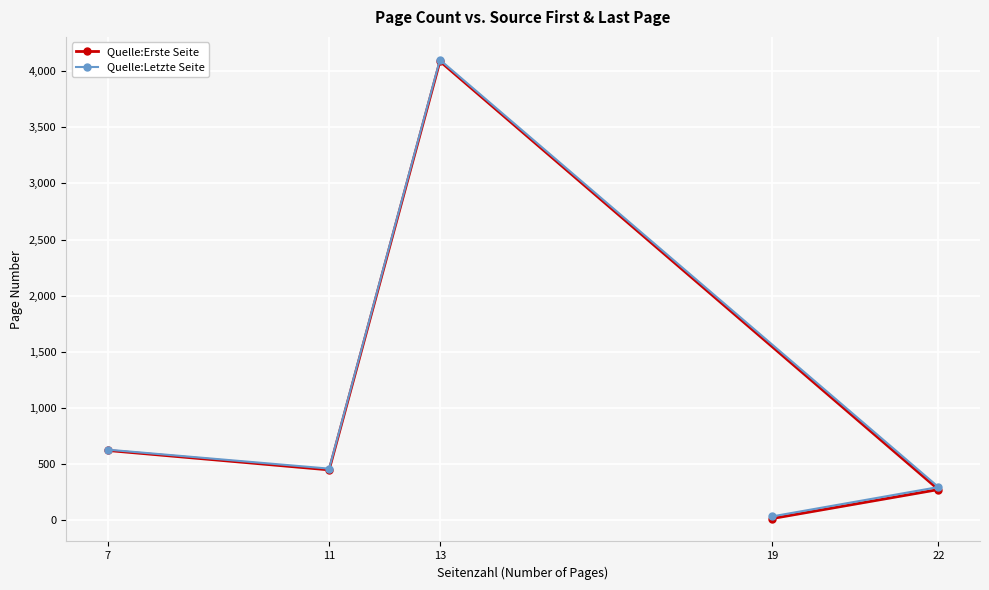

How many data points in Quelle:Letzte Seite are above 461?

2